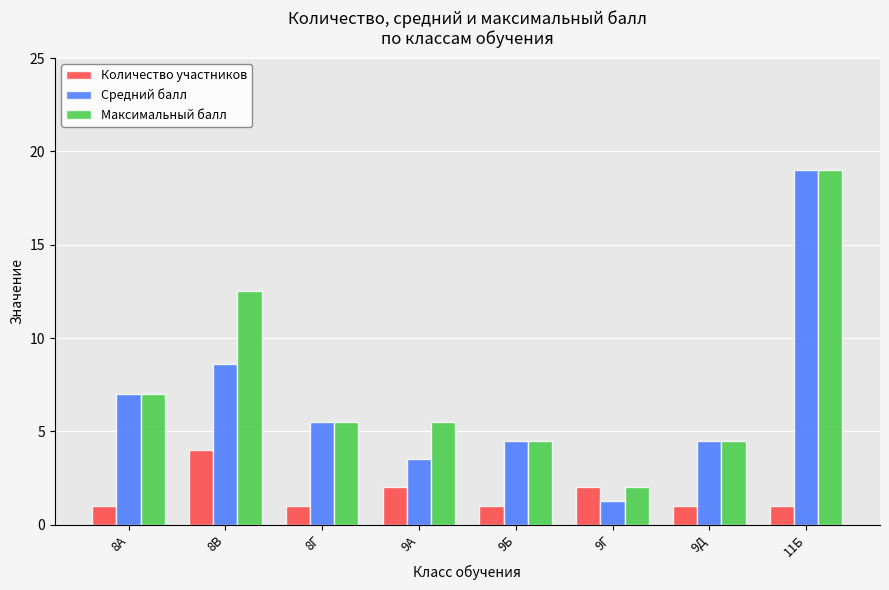

Which series has the largest range (max minus min)?

Средний балл